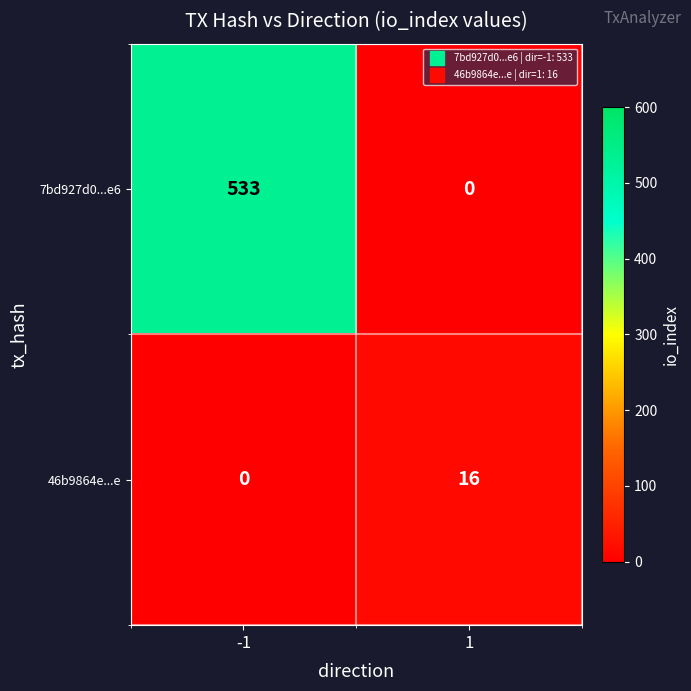

Which series has the largest total across all categories?

7bd927d0...e6